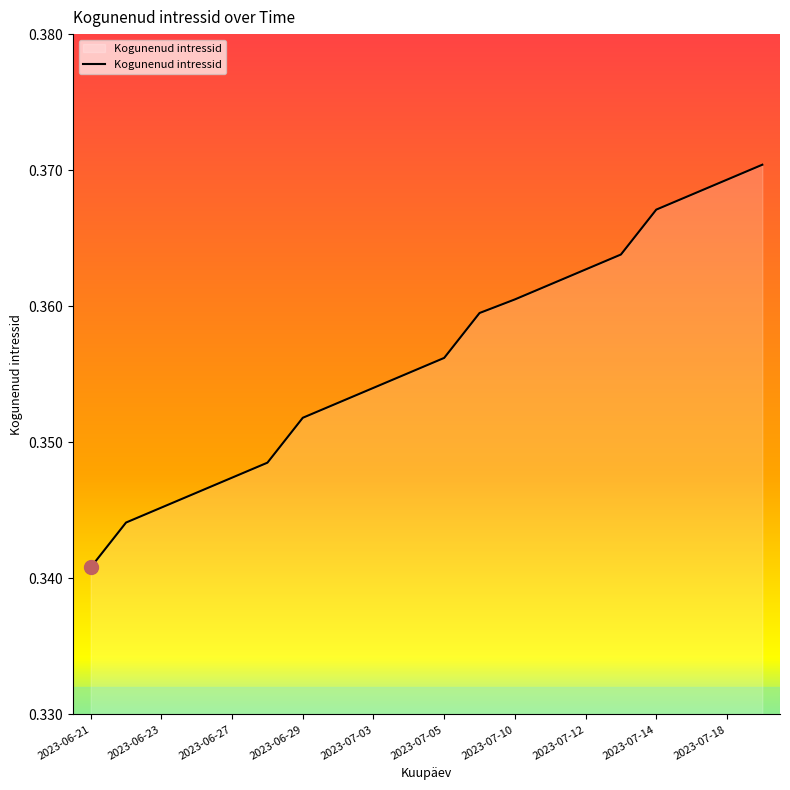

Is this an area chart (filled region under the line)?

Yes